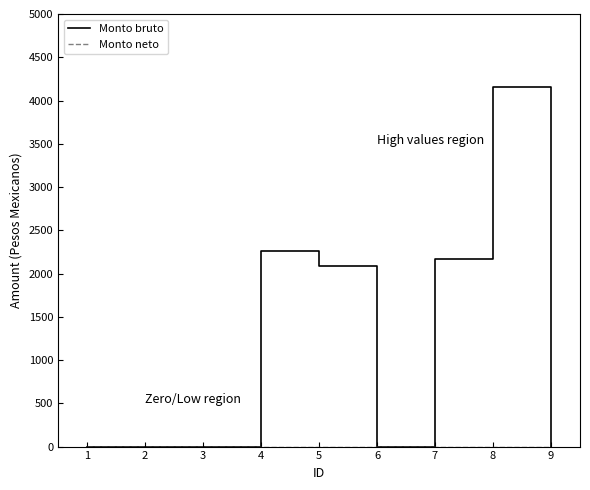

Where is Monto bruto nearest to the value 2076?

5